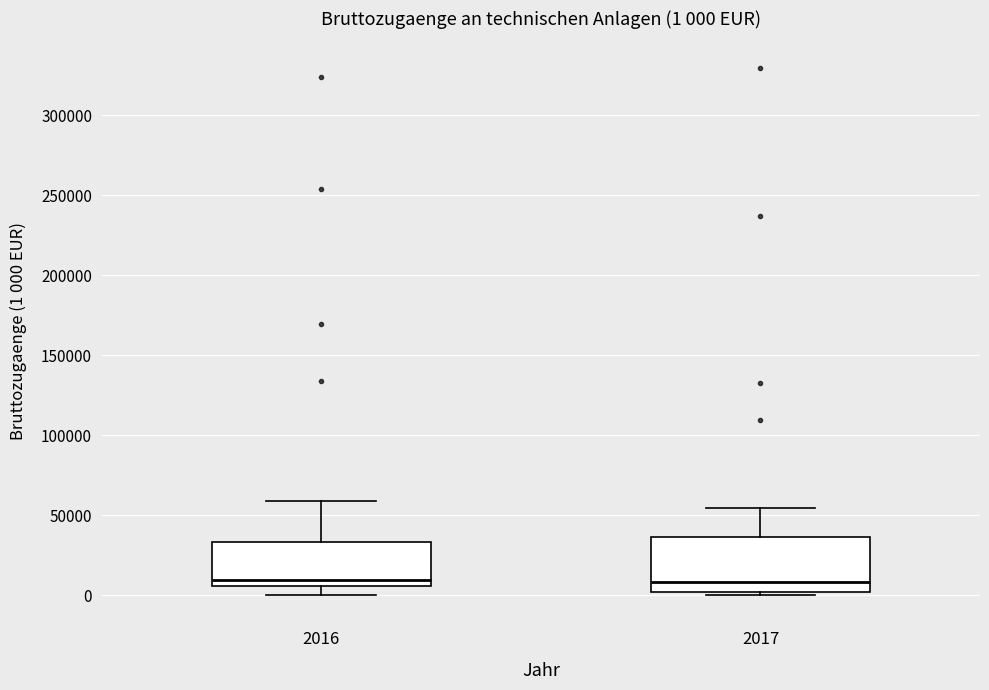

Which box is the tallest, from its lower edge to its upper edge?

2017